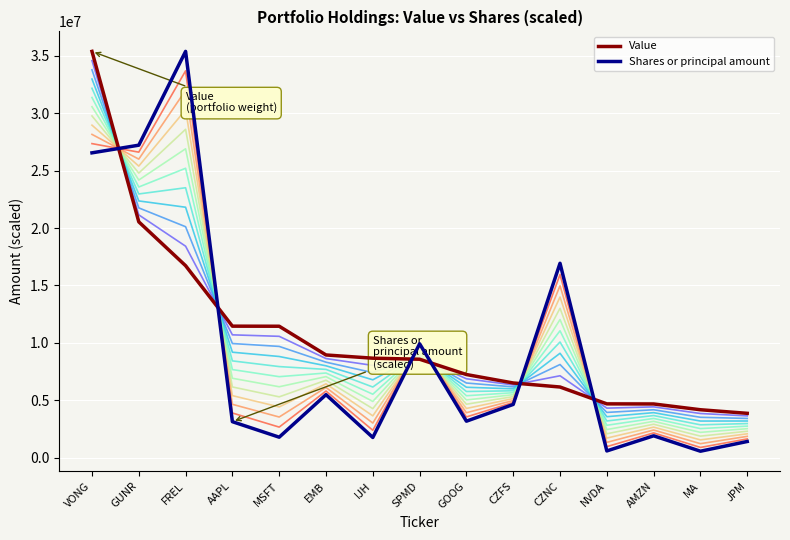

Which category has the lowest value in the Shares or principal amount series?

MA